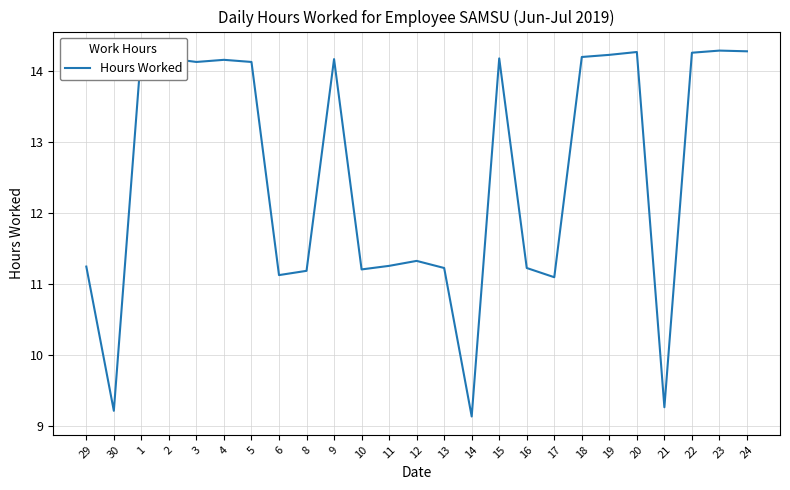

The value at 29 is 19.8. True or false?

False